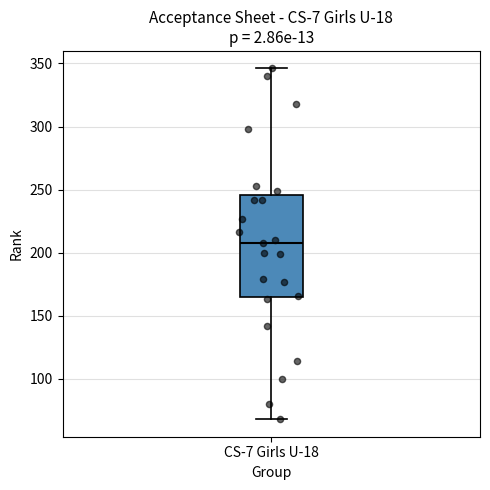

Where is the lower edge of the box for CS-7 Girls U-18 on the y-axis? The values are not printed on the chart, so give them approximately, as read against the axis.

165